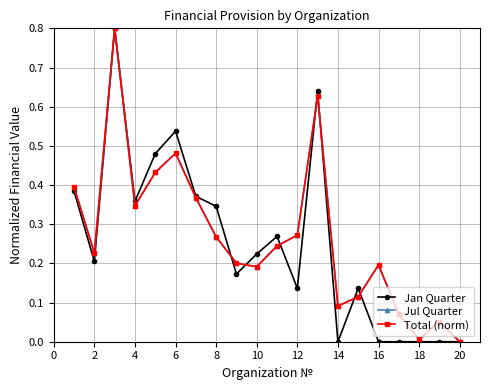

What is the highest value of the Jan Quarter series?

0.8